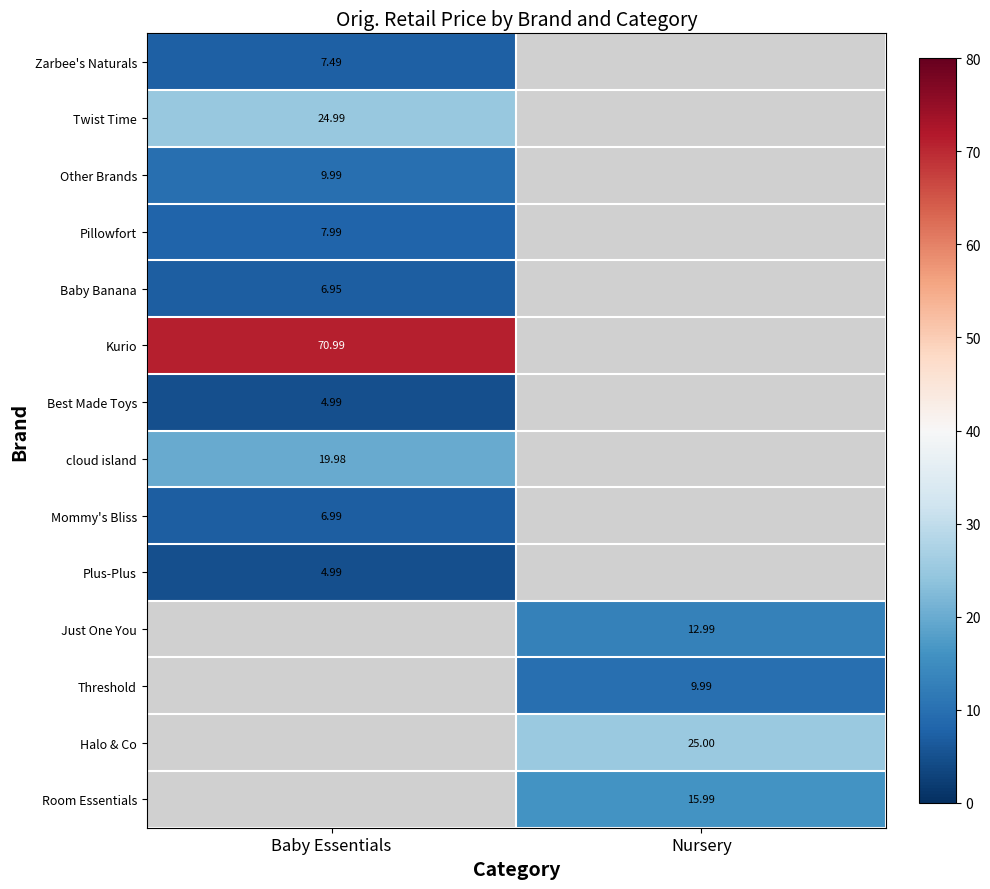

Which label corresponds to the smallest value in the chart?

Baby Essentials